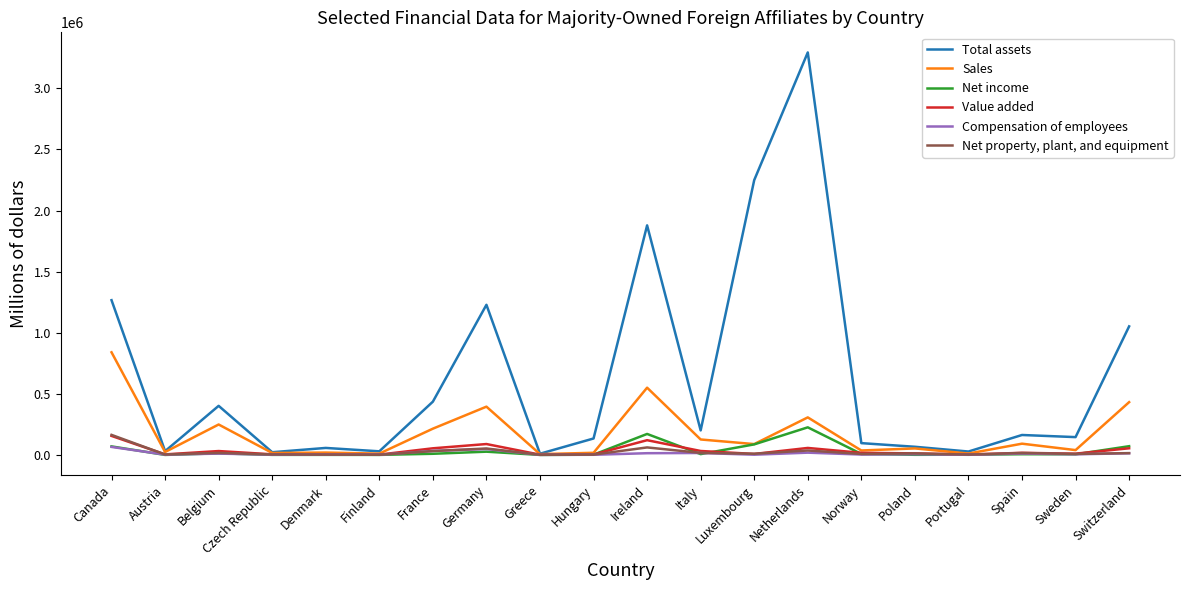

How many values in the Sales series are below 89123?

10